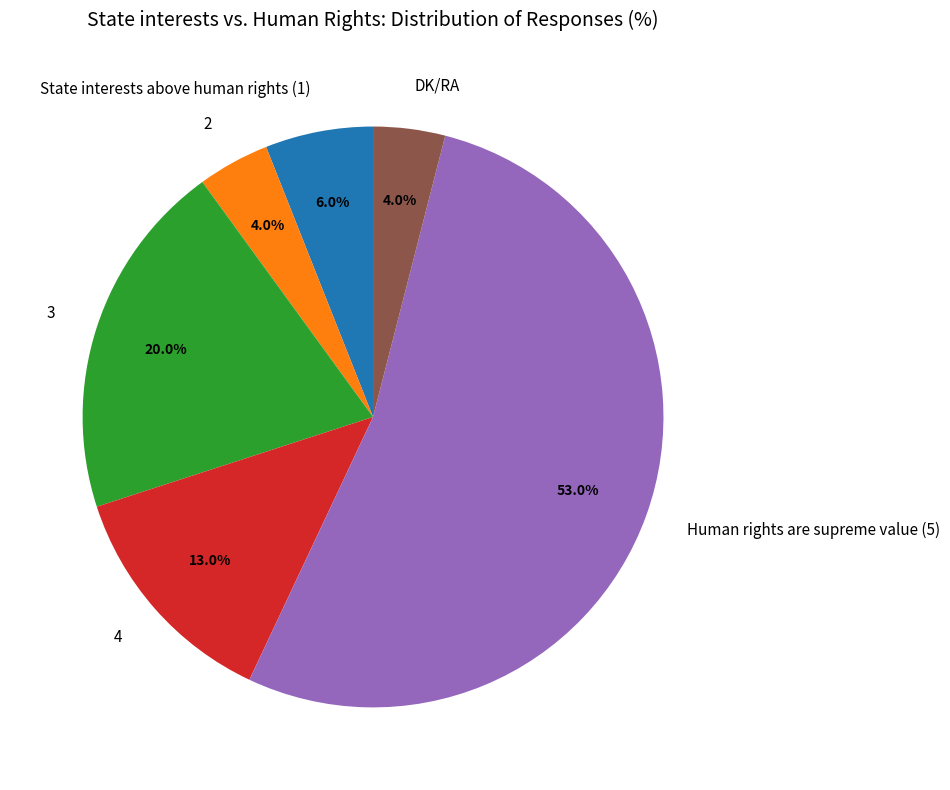

How many segments does this pie chart have?

6